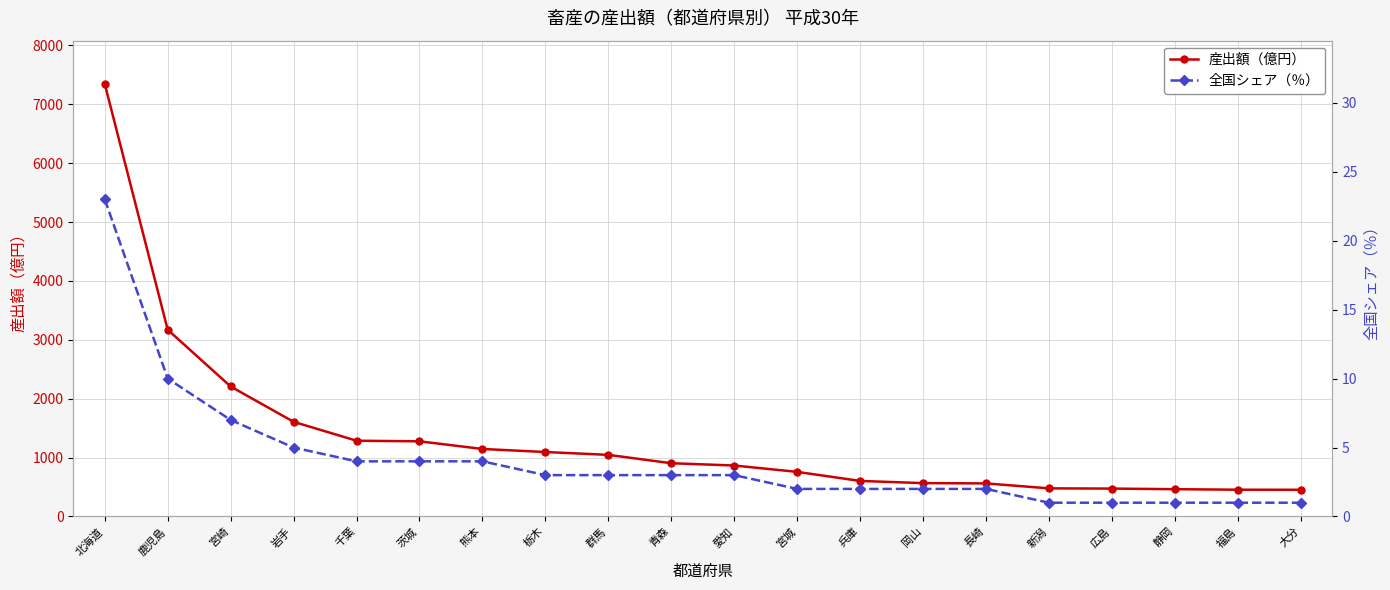

How many lines are shown in the chart?

2